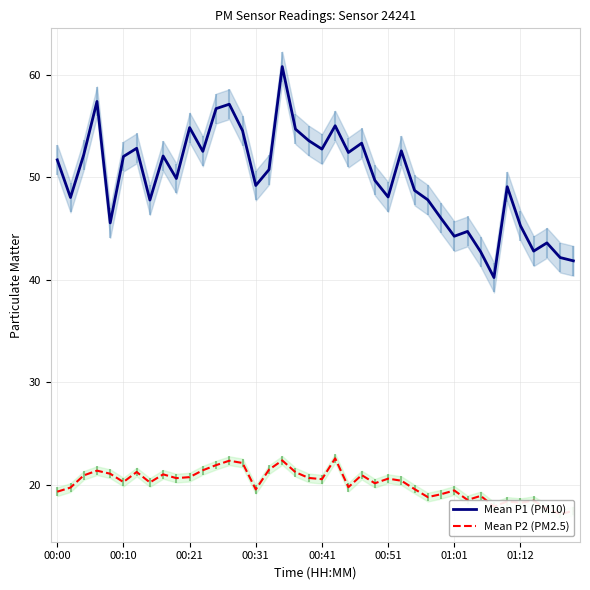

Reading left to right, transcribe all the data shown in this chart.

Mean P1 (PM10): 51.7	48.0	52.2	57.4	45.5	52.0	52.8	47.8	52.1	49.9	54.9	52.5	56.7	57.1	54.5	49.2	50.8	60.8	54.7	53.6	52.8	55.0	52.4	53.3	49.7	48.1	52.6	48.7	47.8	46.0	44.2	44.7	42.7	40.2	49.1	45.3	42.8	43.6	42.2	41.9
Mean P2 (PM2.5): 19.3	19.7	20.9	21.4	21.1	20.3	21.2	20.2	21.0	20.6	20.8	21.4	21.9	22.4	22.1	19.6	21.5	22.4	21.2	20.7	20.6	22.6	19.8	20.9	20.1	20.6	20.4	19.6	18.8	19.1	19.4	18.5	18.9	17.9	18.4	18.2	18.4	17.7	17.1	17.4